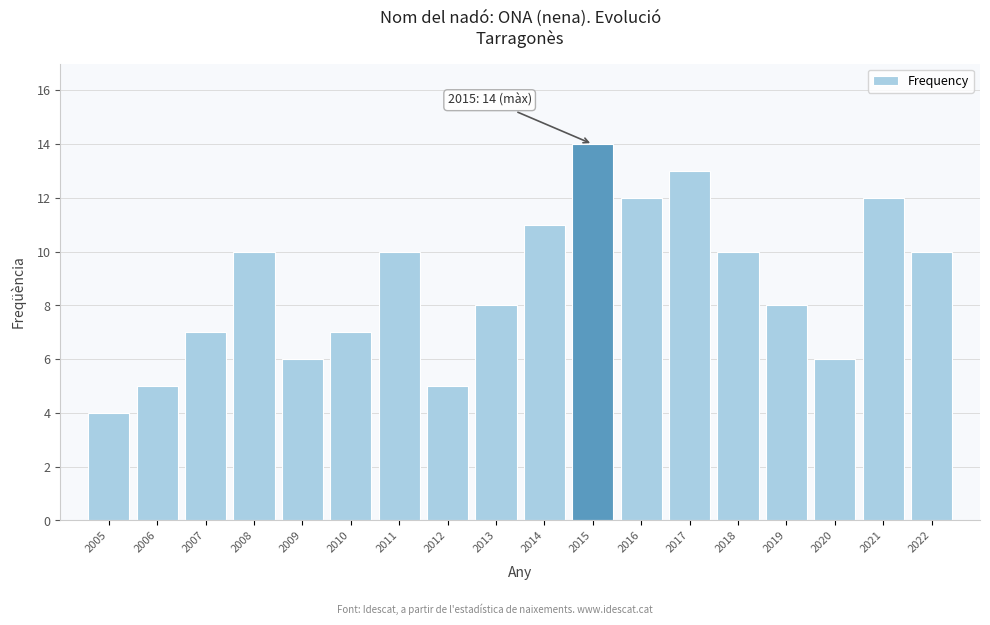

Reading left to right, transcribe all the data shown in this chart.

4	5	7	10	6	7	10	5	8	11	14	12	13	10	8	6	12	10